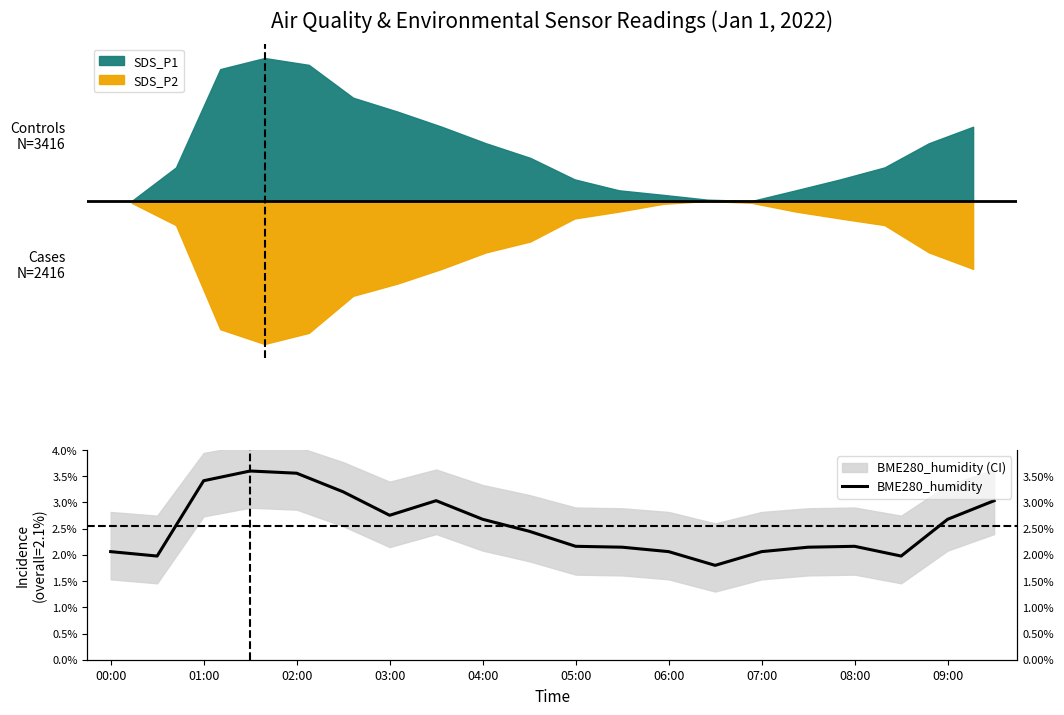

Count the values in the range 0 to 1.

20